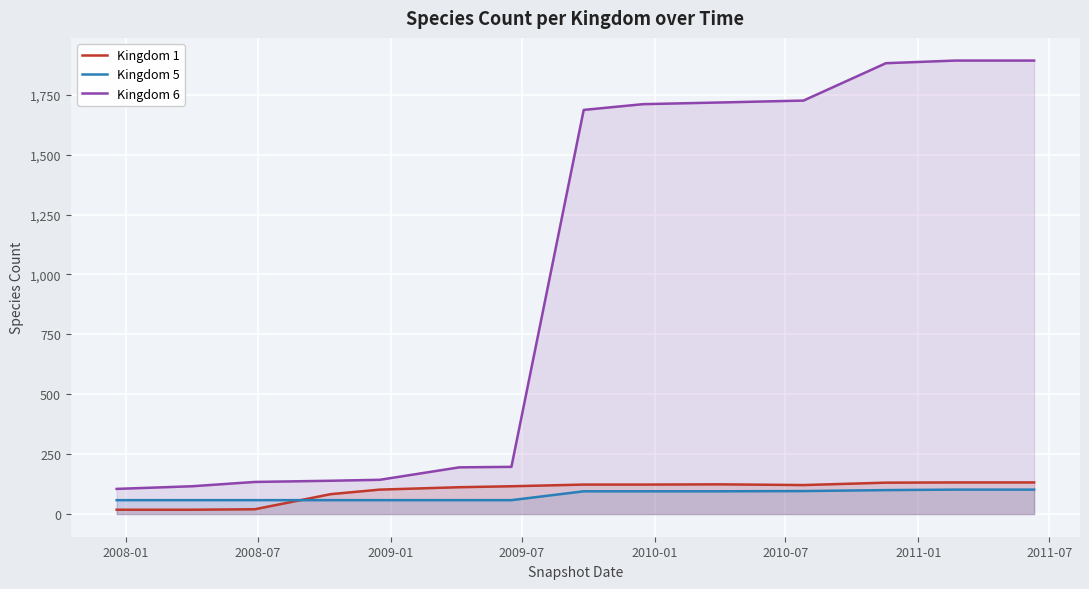

Which series has the widest spread of values?

Kingdom 6